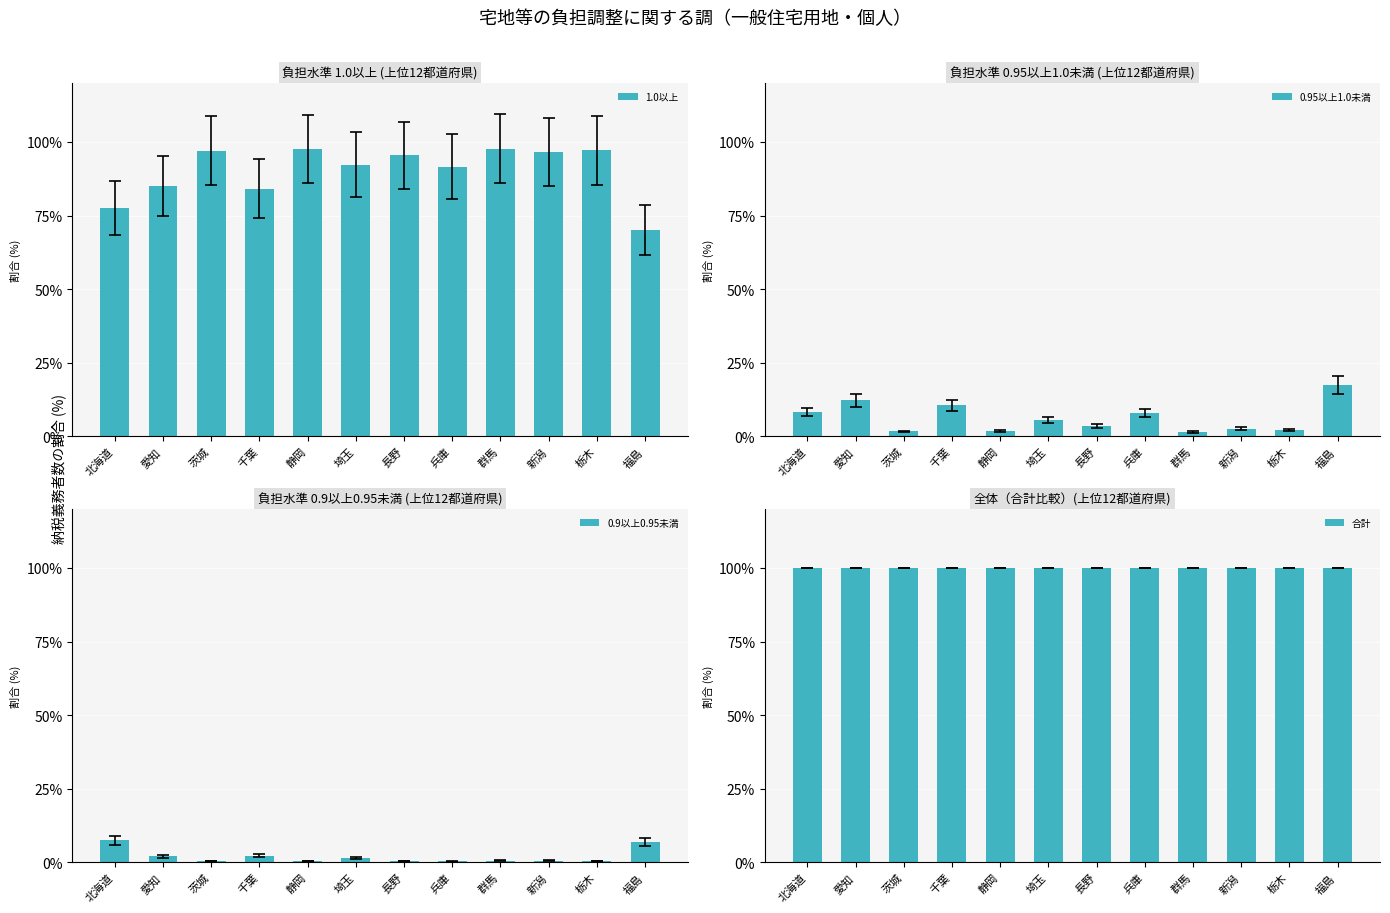

Reading left to right, extract all data points from this chart.

1.0以上: 北海道=77.6	愛知=85.0	茨城=97.0	千葉=84.1	静岡=97.6	埼玉=92.2	長野=95.4	兵庫=91.6	群馬=97.7	新潟=96.5	栃木=97.1	福島=70.1
0.95以上1.0未満: 北海道=8.2	愛知=12.3	茨城=1.6	千葉=10.5	静岡=1.7	埼玉=5.5	長野=3.6	兵庫=7.8	群馬=1.4	新潟=2.6	栃木=2.1	福島=17.3
0.9以上0.95未満: 北海道=7.5	愛知=2.0	茨城=0.4	千葉=2.3	静岡=0.4	埼玉=1.4	長野=0.3	兵庫=0.3	群馬=0.6	新潟=0.6	栃木=0.4	福島=6.8
合計: 北海道=100.0	愛知=100.0	茨城=100.0	千葉=100.0	静岡=100.0	埼玉=100.0	長野=100.0	兵庫=100.0	群馬=100.0	新潟=100.0	栃木=100.0	福島=100.0